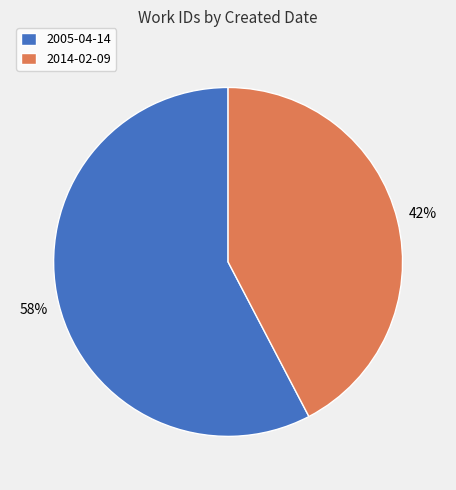

Is it true that 2005-04-14 is 58% of the pie?

True